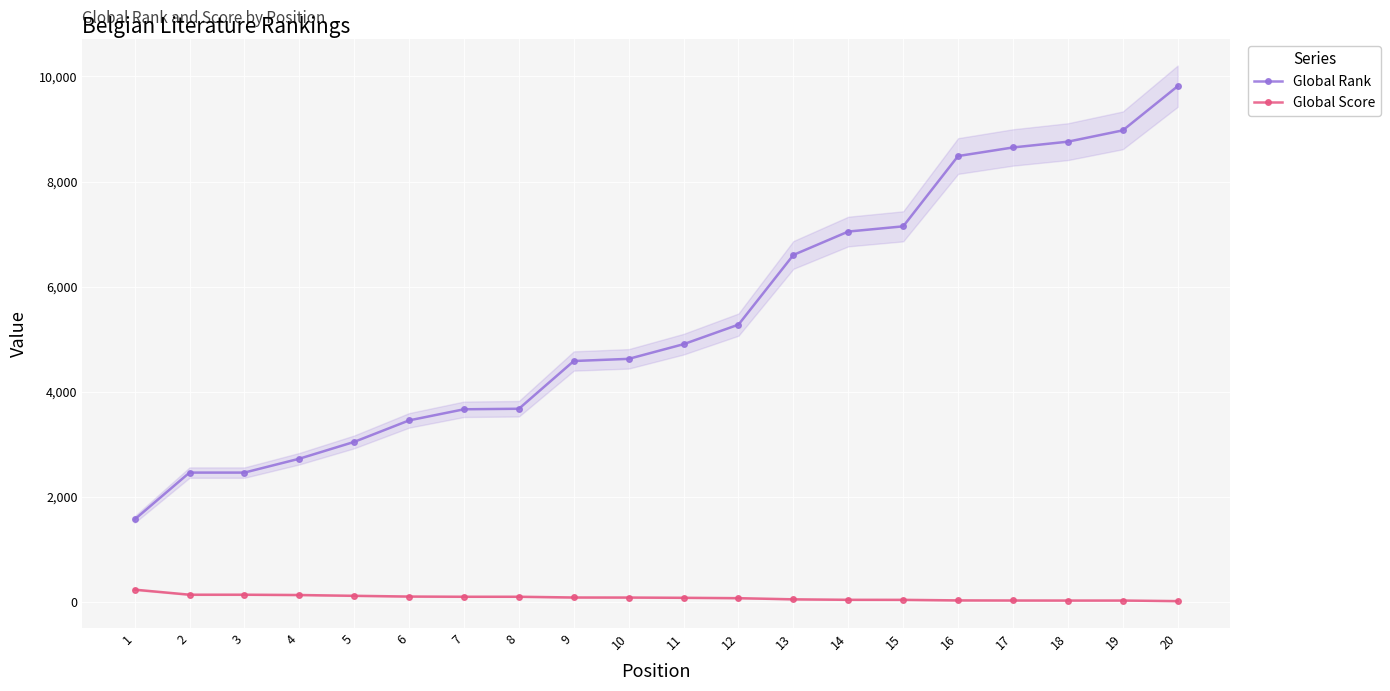

At which category is the sum across all series the highest?

20